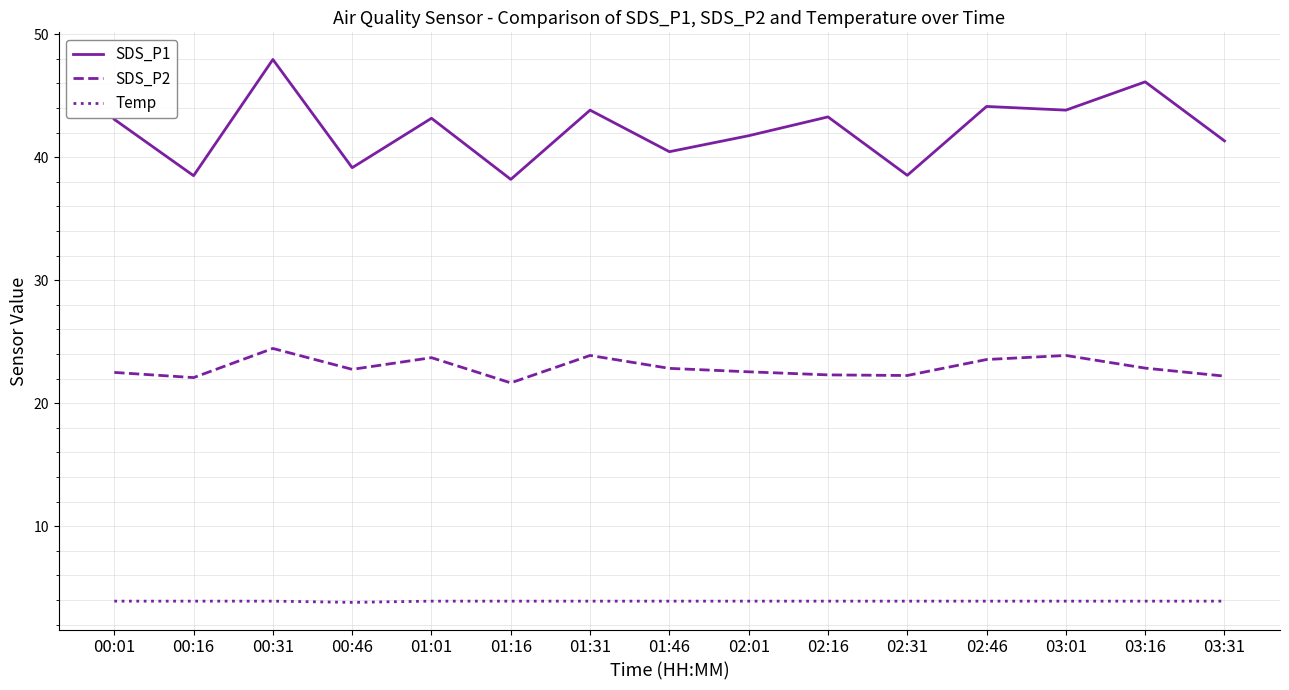

Is the value of SDS_P1 at 02:16 greater than the value of SDS_P2 at 00:01?

Yes